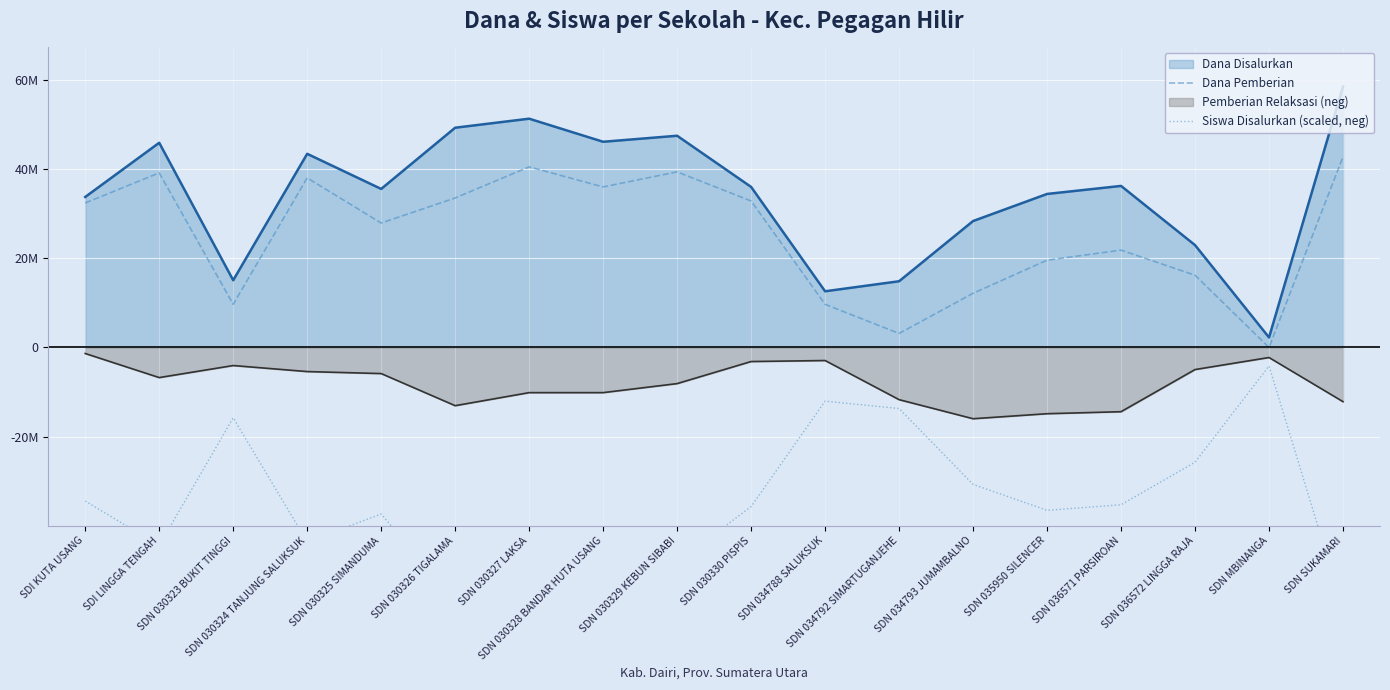

True or false: Dana Pemberian has more than 1 points higher than both neighbors.

True